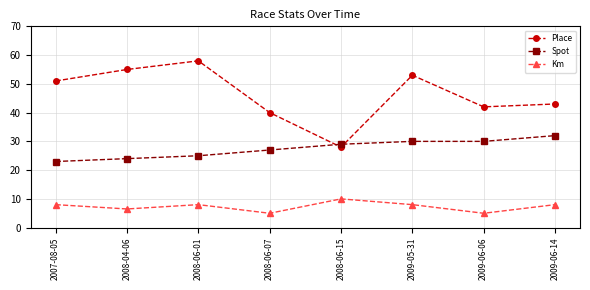

What is the sum of the Place values at 2009-06-14 and 2009-06-06?

85.0